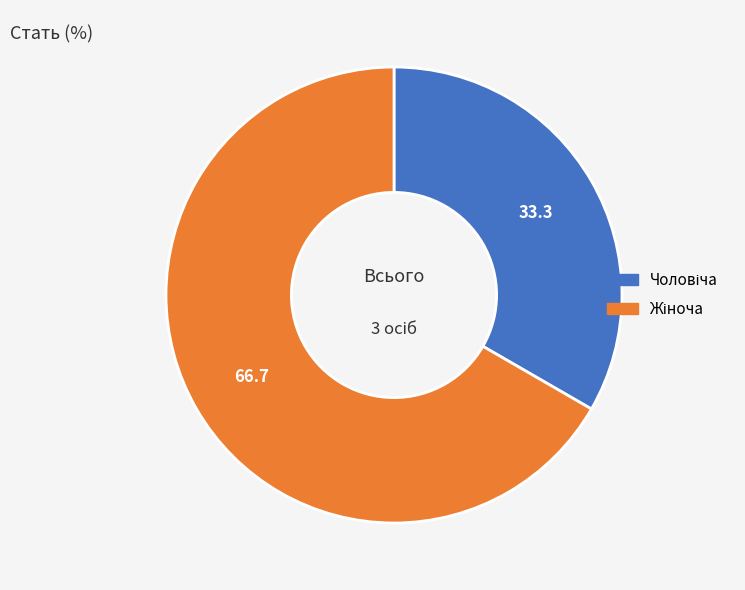

Is there any slice that represents more than half of the pie?

Yes